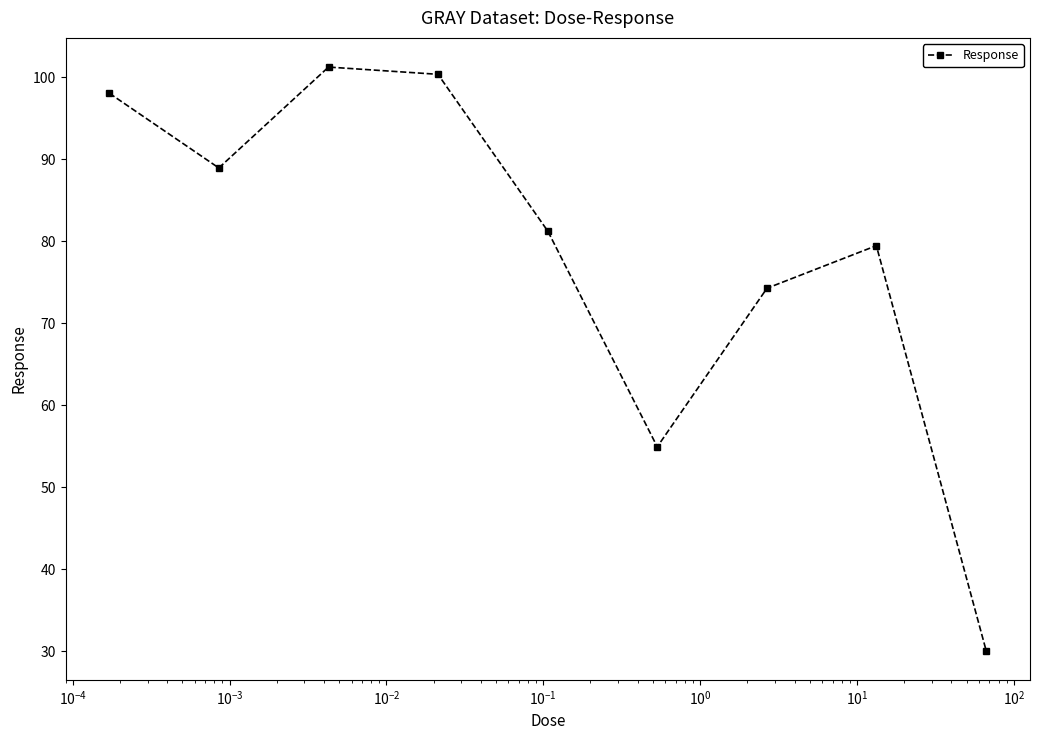

What is the maximum value shown in the chart?

101.3